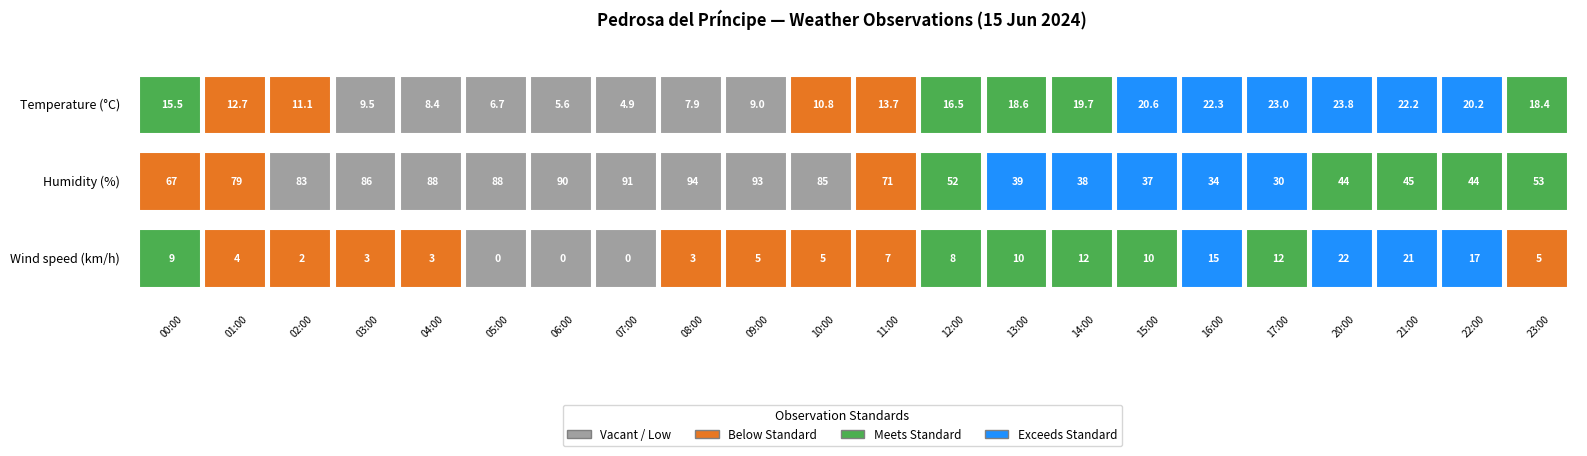

What is the total value across all series at Humidity?

95.7